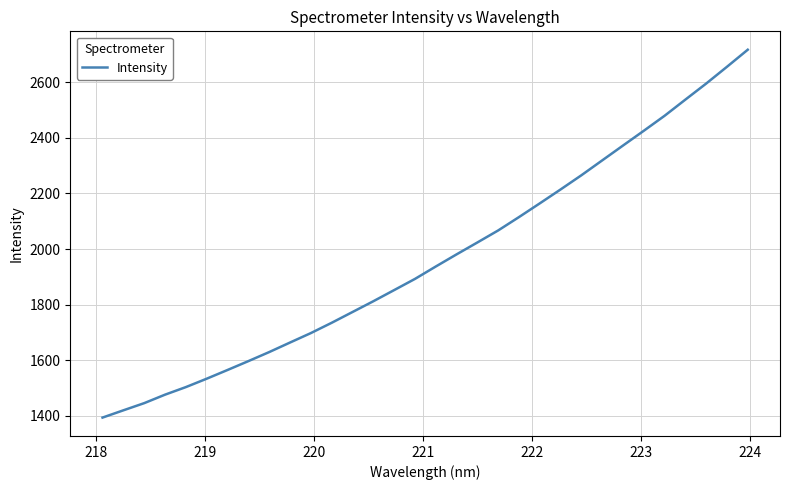

What is the minimum value shown in the chart?

1394.3